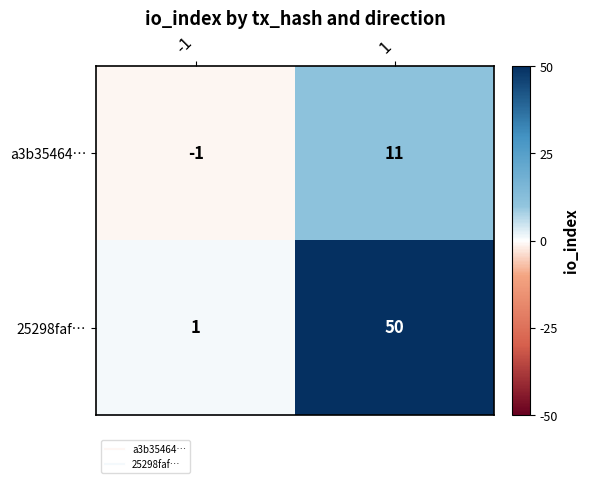

What is the spread (max minus min) of values at -1?

2